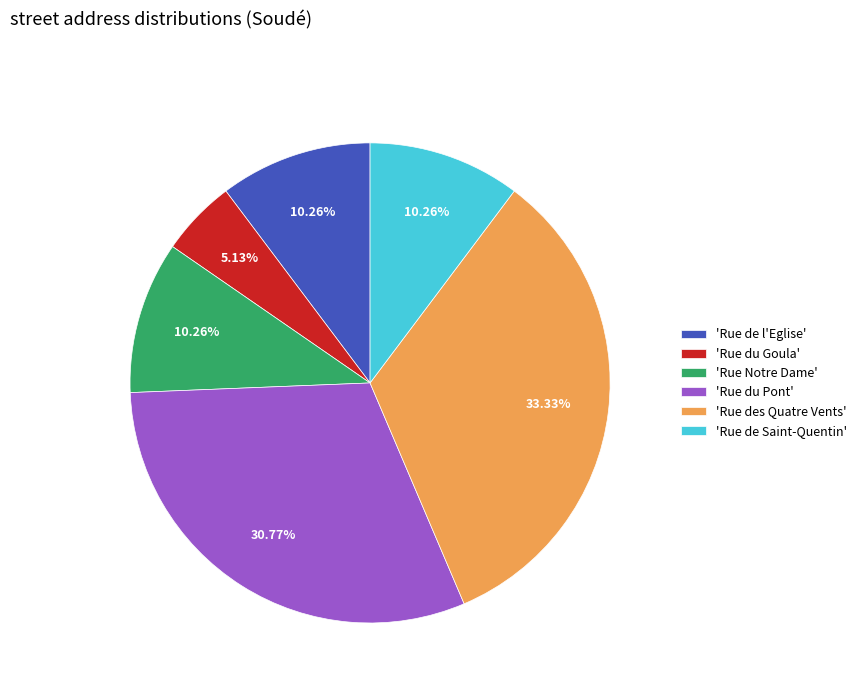

Which has a higher value, 'Rue des Quatre Vents' or 'Rue du Pont'?

'Rue des Quatre Vents'